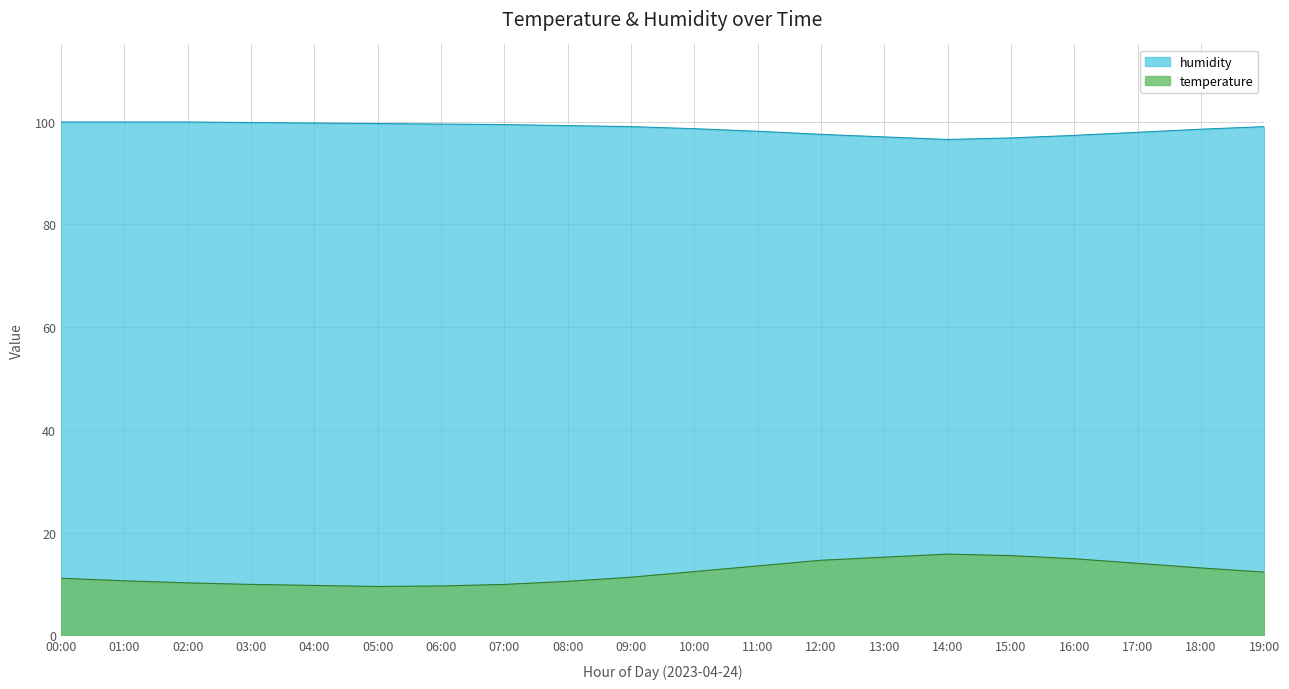

True or false: temperature and humidity cross at least once.

False